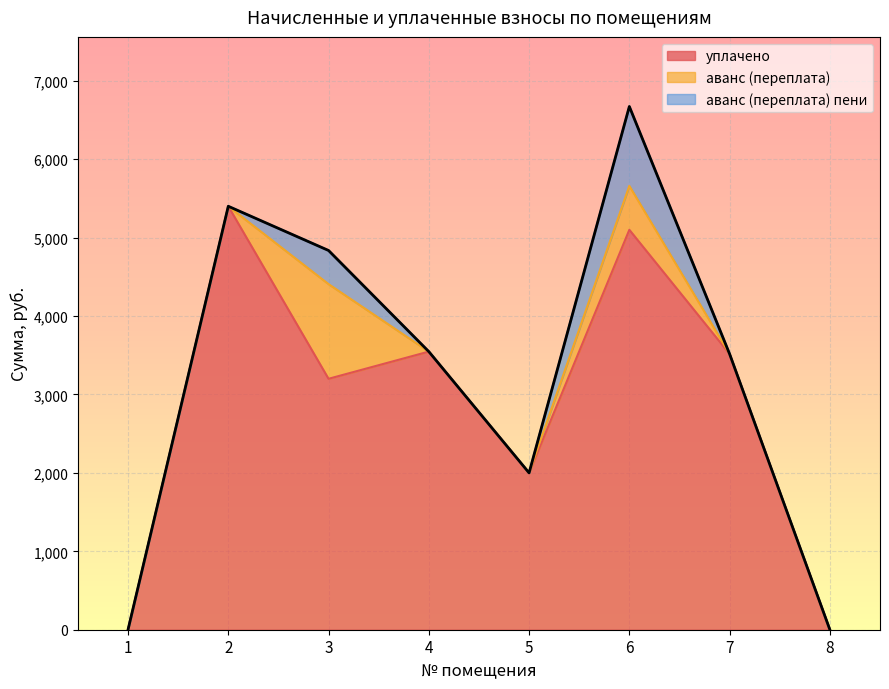

Which series has the widest spread of values?

уплачено